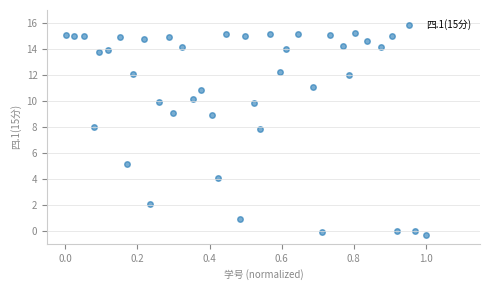

What is the range of Y values (max minus min)?

15.5